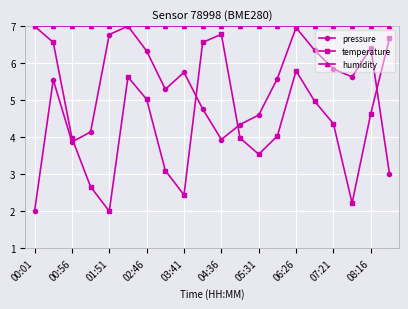

What is the average value of the pressure series?

5.2